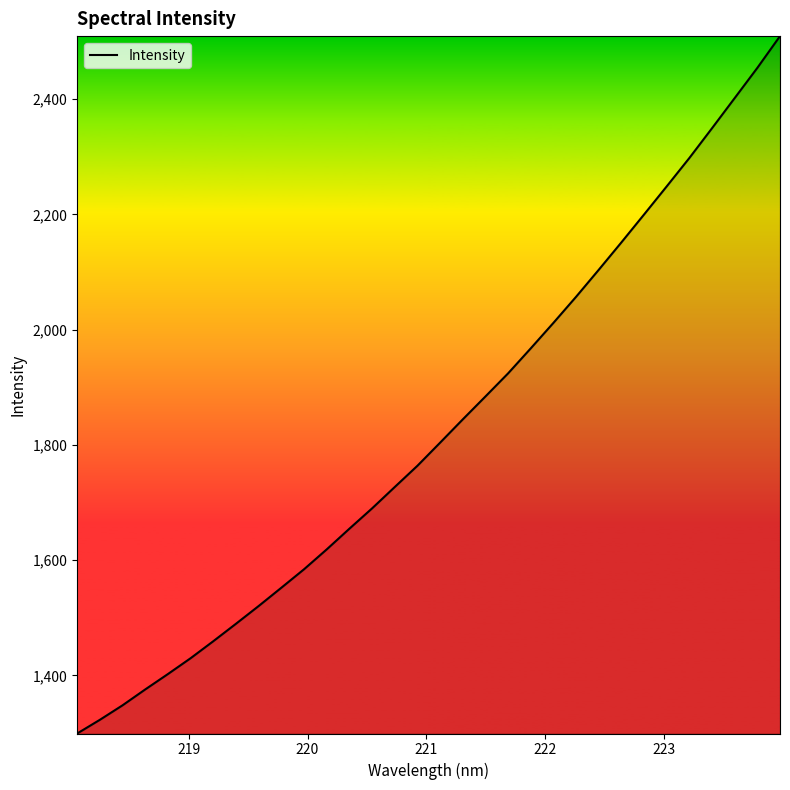

What is the maximum value shown in the chart?

2509.5